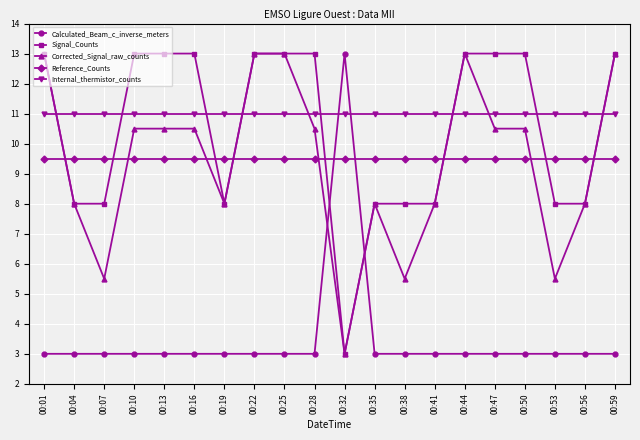

True or false: Internal_thermistor_counts has a value of 11.0 at 00:32.

True